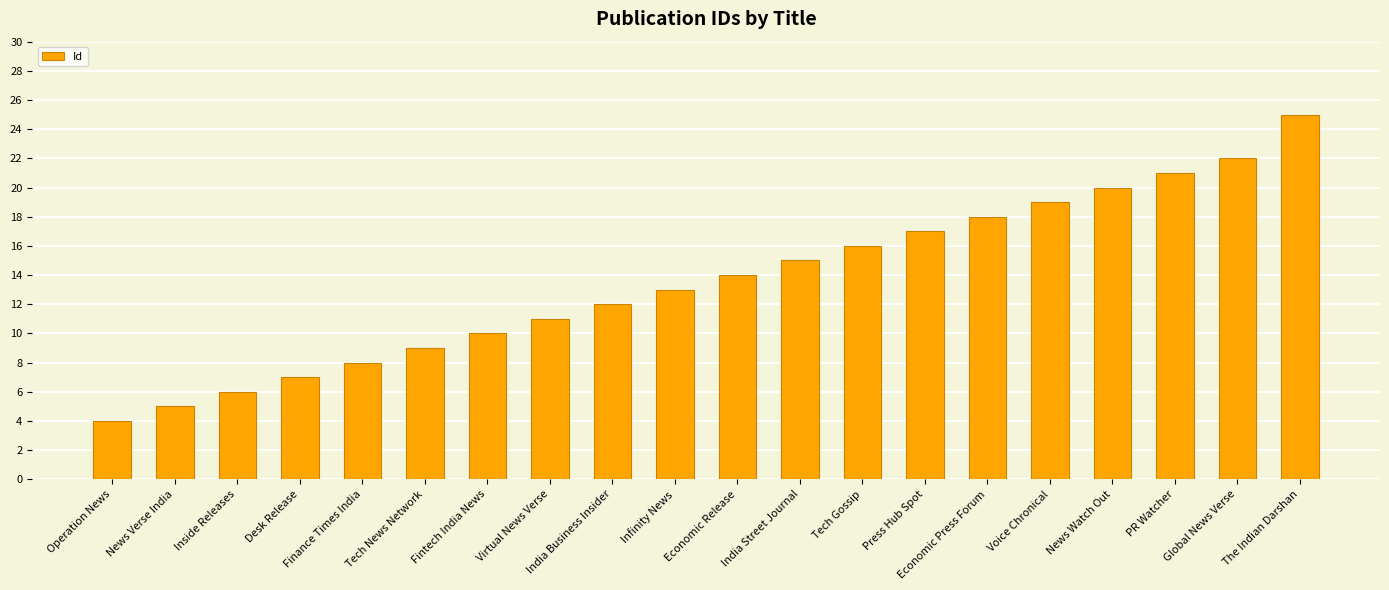

Is it true that the value at Inside Releases is 6?

True